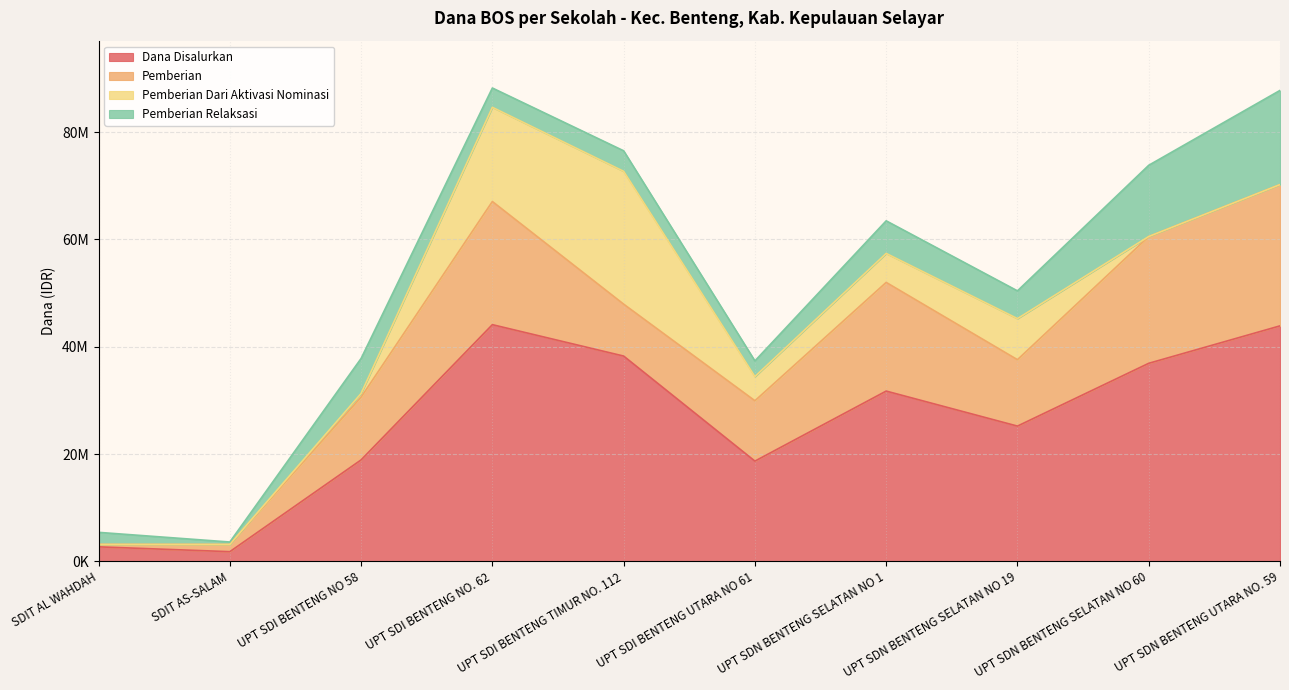

How many interior local valleys does the Pemberian Dari Aktivasi Nominasi series have?

1